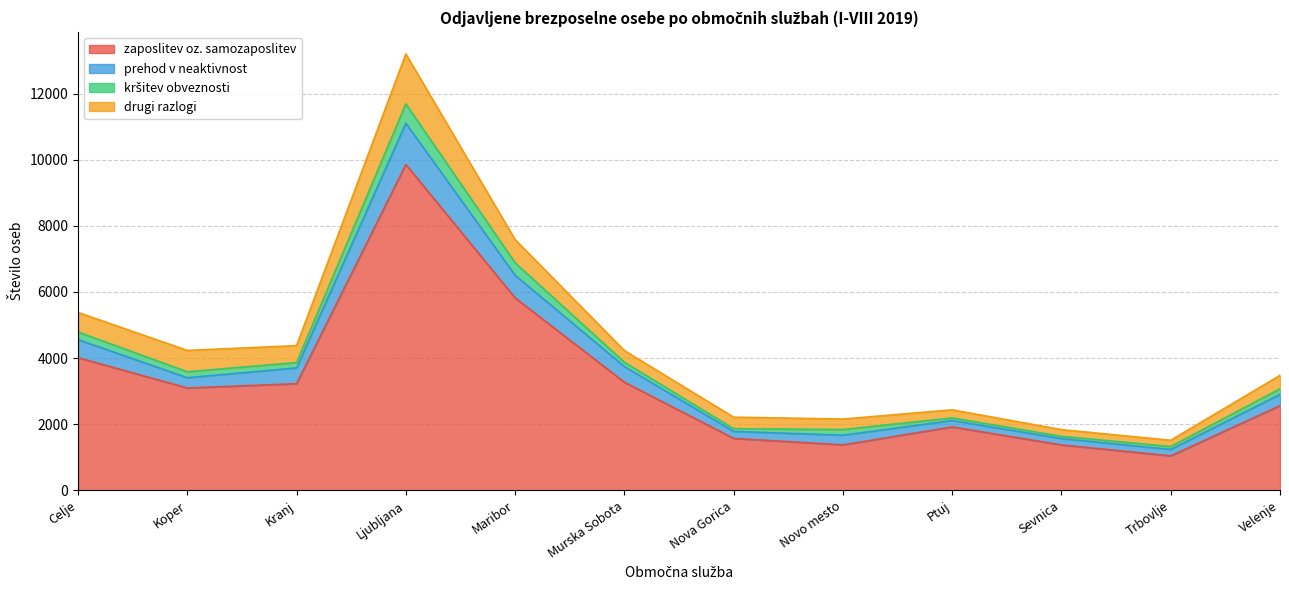

Which category has the lowest value across all series?

Trbovlje